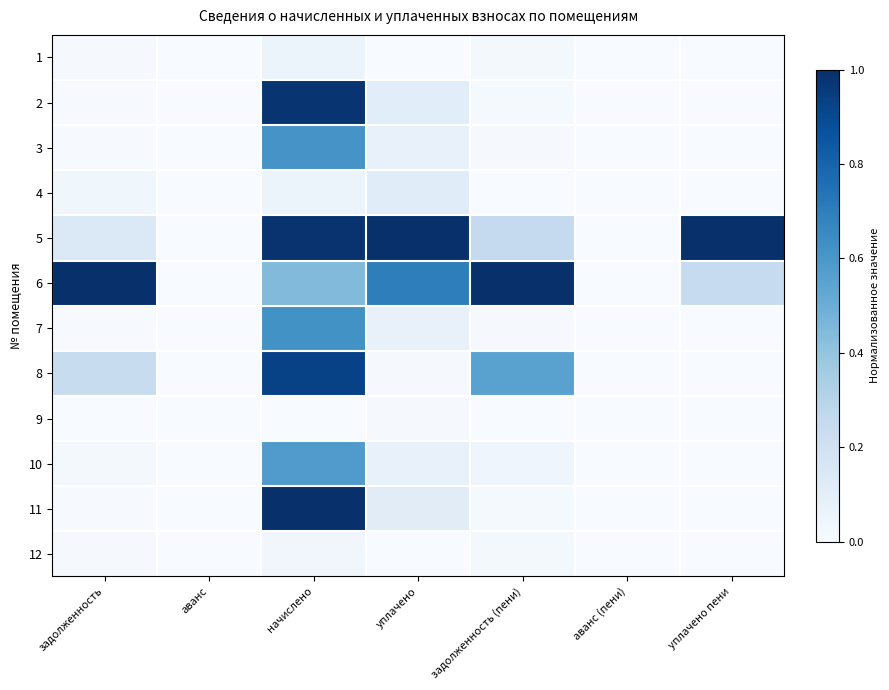

Reading left to right, extract all data points from this chart.

1: задолженность=0.0	аванс=0.0	начислено=0.1	уплачено=0.0	задолженность (пени)=0.0	аванс (пени)=0.0	уплачено пени=0.0
2: задолженность=0.0	аванс=0.0	начислено=1.0	уплачено=0.1	задолженность (пени)=0.0	аванс (пени)=0.0	уплачено пени=0.0
3: задолженность=0.0	аванс=0.0	начислено=0.6	уплачено=0.1	задолженность (пени)=0.0	аванс (пени)=0.0	уплачено пени=0.0
4: задолженность=0.0	аванс=0.0	начислено=0.1	уплачено=0.1	задолженность (пени)=0.0	аванс (пени)=0.0	уплачено пени=0.0
5: задолженность=0.1	аванс=0.0	начислено=1.0	уплачено=1.0	задолженность (пени)=0.3	аванс (пени)=0.0	уплачено пени=1.0
6: задолженность=1.0	аванс=0.0	начислено=0.4	уплачено=0.7	задолженность (пени)=1.0	аванс (пени)=0.0	уплачено пени=0.2
7: задолженность=0.0	аванс=0.0	начислено=0.6	уплачено=0.1	задолженность (пени)=0.0	аванс (пени)=0.0	уплачено пени=0.0
8: задолженность=0.2	аванс=0.0	начислено=0.9	уплачено=0.0	задолженность (пени)=0.6	аванс (пени)=0.0	уплачено пени=0.0
9: задолженность=0.0	аванс=0.0	начислено=0.0	уплачено=0.0	задолженность (пени)=0.0	аванс (пени)=0.0	уплачено пени=0.0
10: задолженность=0.0	аванс=0.0	начислено=0.6	уплачено=0.1	задолженность (пени)=0.0	аванс (пени)=0.0	уплачено пени=0.0
11: задолженность=0.0	аванс=0.0	начислено=1.0	уплачено=0.1	задолженность (пени)=0.0	аванс (пени)=0.0	уплачено пени=0.0
12: задолженность=0.0	аванс=0.0	начислено=0.0	уплачено=0.0	задолженность (пени)=0.0	аванс (пени)=0.0	уплачено пени=0.0